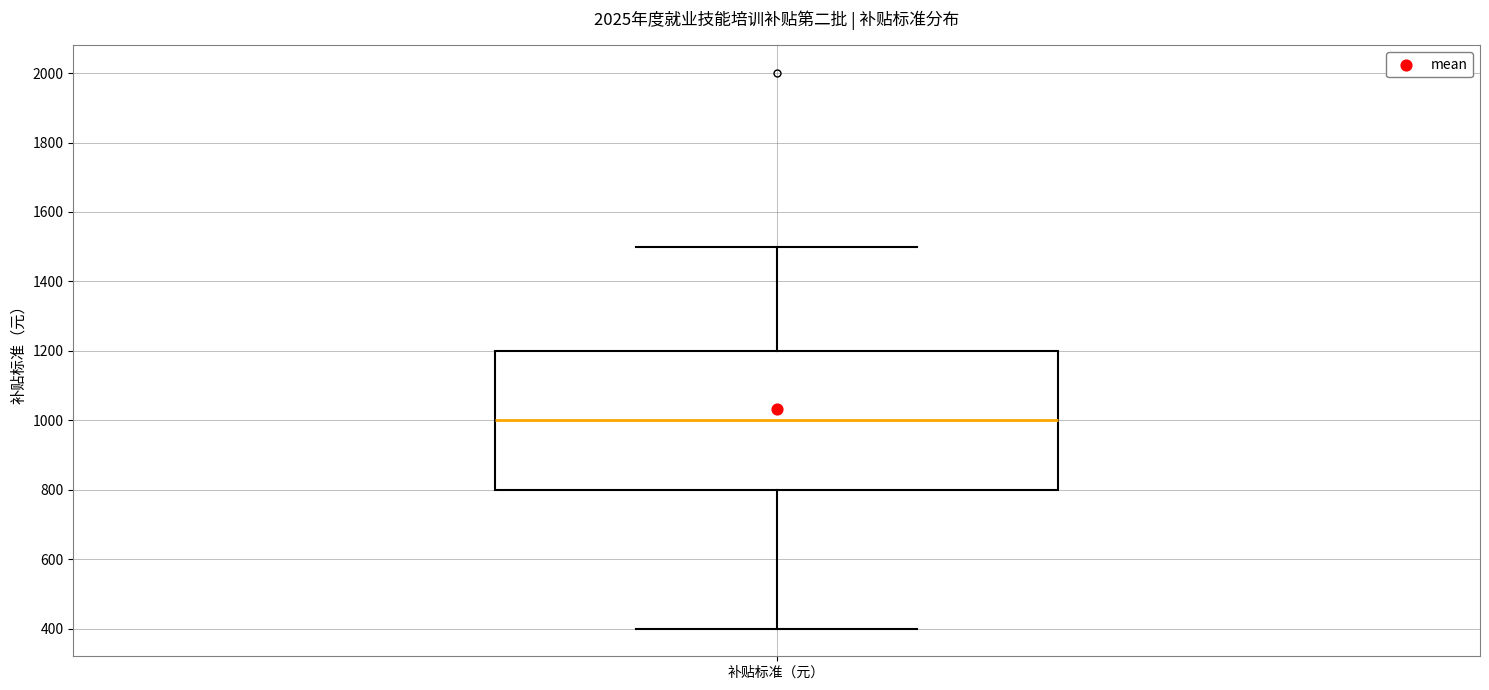

Read this box plot against the y-axis: the position of the median line, the range covered by the box, and the ends of both whiskers. The values are not printed on the chart, so give them approximately, as read against the axis.

median 1000, box 800 to 1200, whiskers 400 to 1500